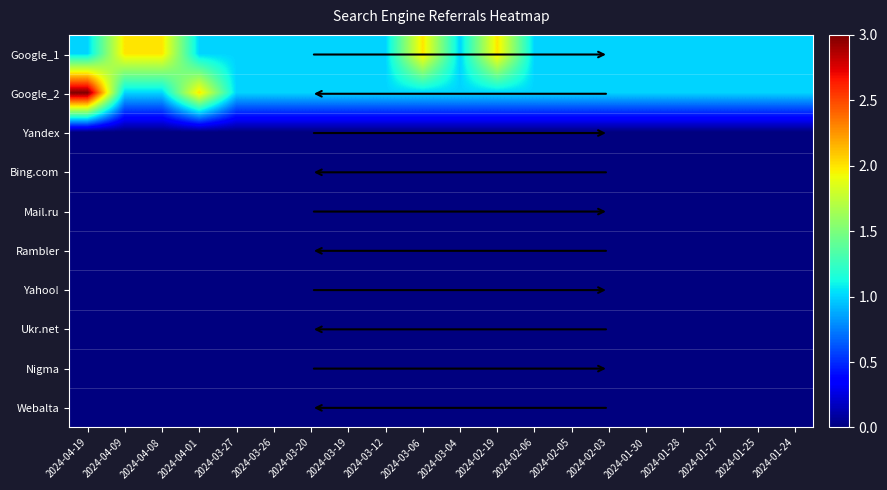

Reading left to right, list all the values displayed in this chart.

Google_1: 2024-04-19=1	2024-04-09=2	2024-04-08=2	2024-04-01=1	2024-03-27=1	2024-03-26=1	2024-03-20=1	2024-03-19=1	2024-03-12=1	2024-03-06=2	2024-03-04=1	2024-02-19=2	2024-02-06=1	2024-02-05=1	2024-02-03=1	2024-01-30=1	2024-01-28=1	2024-01-27=1	2024-01-25=1	2024-01-24=1
Google_2: 2024-04-19=3	2024-04-09=1	2024-04-08=1	2024-04-01=2	2024-03-27=1	2024-03-26=1	2024-03-20=1	2024-03-19=1	2024-03-12=1	2024-03-06=1	2024-03-04=1	2024-02-19=1	2024-02-06=1	2024-02-05=1	2024-02-03=1	2024-01-30=1	2024-01-28=1	2024-01-27=1	2024-01-25=1	2024-01-24=1
Yandex: 2024-04-19=0	2024-04-09=0	2024-04-08=0	2024-04-01=0	2024-03-27=0	2024-03-26=0	2024-03-20=0	2024-03-19=0	2024-03-12=0	2024-03-06=0	2024-03-04=0	2024-02-19=0	2024-02-06=0	2024-02-05=0	2024-02-03=0	2024-01-30=0	2024-01-28=0	2024-01-27=0	2024-01-25=0	2024-01-24=0
Bing.com: 2024-04-19=0	2024-04-09=0	2024-04-08=0	2024-04-01=0	2024-03-27=0	2024-03-26=0	2024-03-20=0	2024-03-19=0	2024-03-12=0	2024-03-06=0	2024-03-04=0	2024-02-19=0	2024-02-06=0	2024-02-05=0	2024-02-03=0	2024-01-30=0	2024-01-28=0	2024-01-27=0	2024-01-25=0	2024-01-24=0
Mail.ru: 2024-04-19=0	2024-04-09=0	2024-04-08=0	2024-04-01=0	2024-03-27=0	2024-03-26=0	2024-03-20=0	2024-03-19=0	2024-03-12=0	2024-03-06=0	2024-03-04=0	2024-02-19=0	2024-02-06=0	2024-02-05=0	2024-02-03=0	2024-01-30=0	2024-01-28=0	2024-01-27=0	2024-01-25=0	2024-01-24=0
Rambler: 2024-04-19=0	2024-04-09=0	2024-04-08=0	2024-04-01=0	2024-03-27=0	2024-03-26=0	2024-03-20=0	2024-03-19=0	2024-03-12=0	2024-03-06=0	2024-03-04=0	2024-02-19=0	2024-02-06=0	2024-02-05=0	2024-02-03=0	2024-01-30=0	2024-01-28=0	2024-01-27=0	2024-01-25=0	2024-01-24=0
Yahoo!: 2024-04-19=0	2024-04-09=0	2024-04-08=0	2024-04-01=0	2024-03-27=0	2024-03-26=0	2024-03-20=0	2024-03-19=0	2024-03-12=0	2024-03-06=0	2024-03-04=0	2024-02-19=0	2024-02-06=0	2024-02-05=0	2024-02-03=0	2024-01-30=0	2024-01-28=0	2024-01-27=0	2024-01-25=0	2024-01-24=0
Ukr.net: 2024-04-19=0	2024-04-09=0	2024-04-08=0	2024-04-01=0	2024-03-27=0	2024-03-26=0	2024-03-20=0	2024-03-19=0	2024-03-12=0	2024-03-06=0	2024-03-04=0	2024-02-19=0	2024-02-06=0	2024-02-05=0	2024-02-03=0	2024-01-30=0	2024-01-28=0	2024-01-27=0	2024-01-25=0	2024-01-24=0
Nigma: 2024-04-19=0	2024-04-09=0	2024-04-08=0	2024-04-01=0	2024-03-27=0	2024-03-26=0	2024-03-20=0	2024-03-19=0	2024-03-12=0	2024-03-06=0	2024-03-04=0	2024-02-19=0	2024-02-06=0	2024-02-05=0	2024-02-03=0	2024-01-30=0	2024-01-28=0	2024-01-27=0	2024-01-25=0	2024-01-24=0
Webalta: 2024-04-19=0	2024-04-09=0	2024-04-08=0	2024-04-01=0	2024-03-27=0	2024-03-26=0	2024-03-20=0	2024-03-19=0	2024-03-12=0	2024-03-06=0	2024-03-04=0	2024-02-19=0	2024-02-06=0	2024-02-05=0	2024-02-03=0	2024-01-30=0	2024-01-28=0	2024-01-27=0	2024-01-25=0	2024-01-24=0